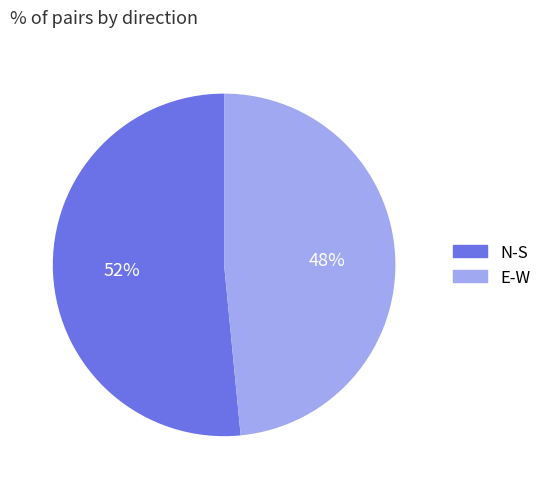

Is it true that N-S is 52% of the pie?

True